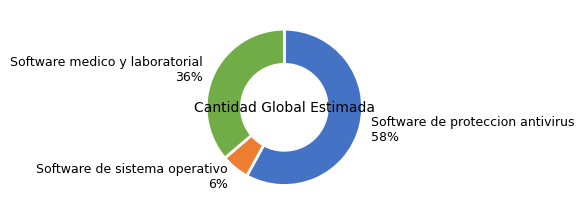

Combined, do Software de proteccion antivirus 58% and Software de sistema operativo 6% account for over 50%?

Yes